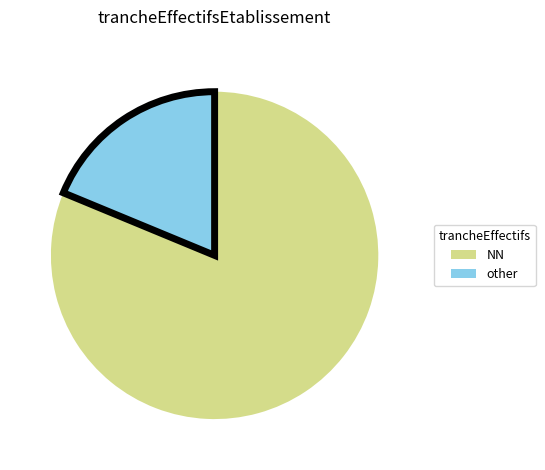

Count the number of slices in the pie.

2